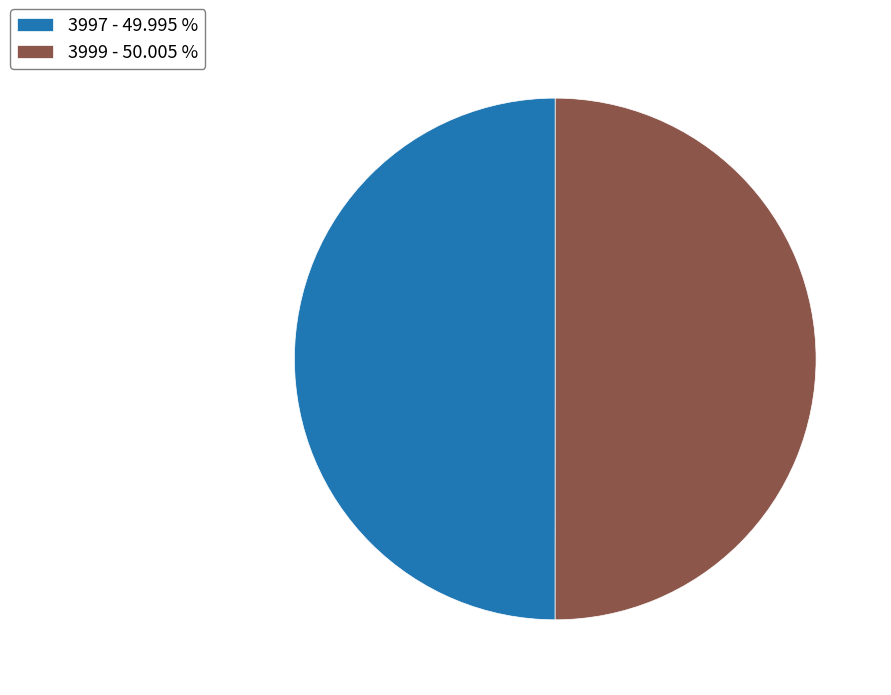

Do 3999 - 50.005 % and 3997 - 49.995 % together represent more than half of the pie?

Yes